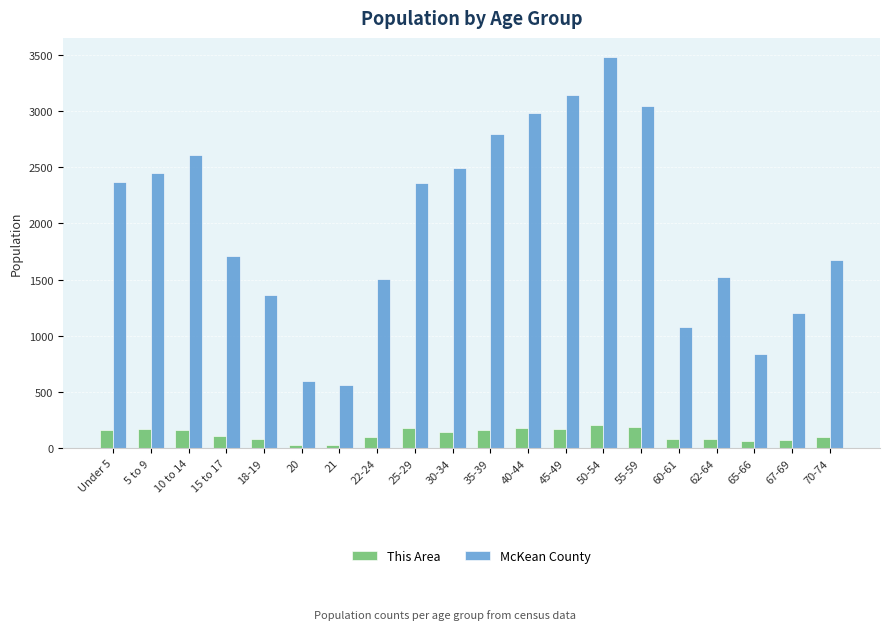

Rank the series by their average value, from lowest to highest.

This Area, McKean County